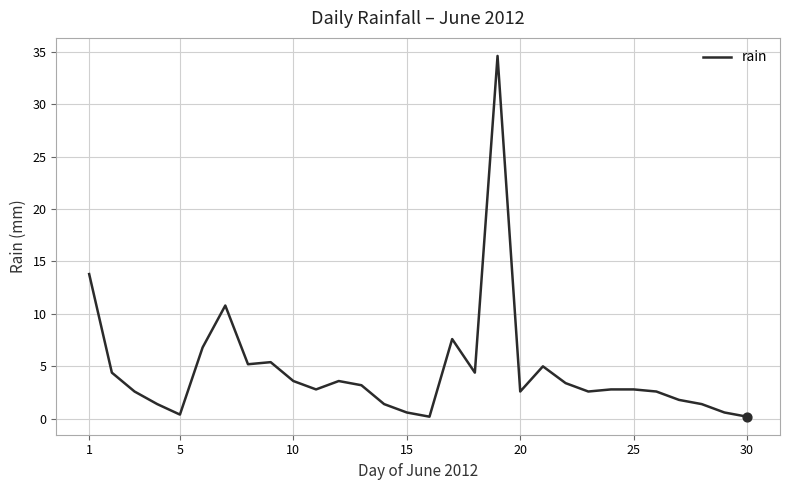

What is the maximum value shown in the chart?

34.6